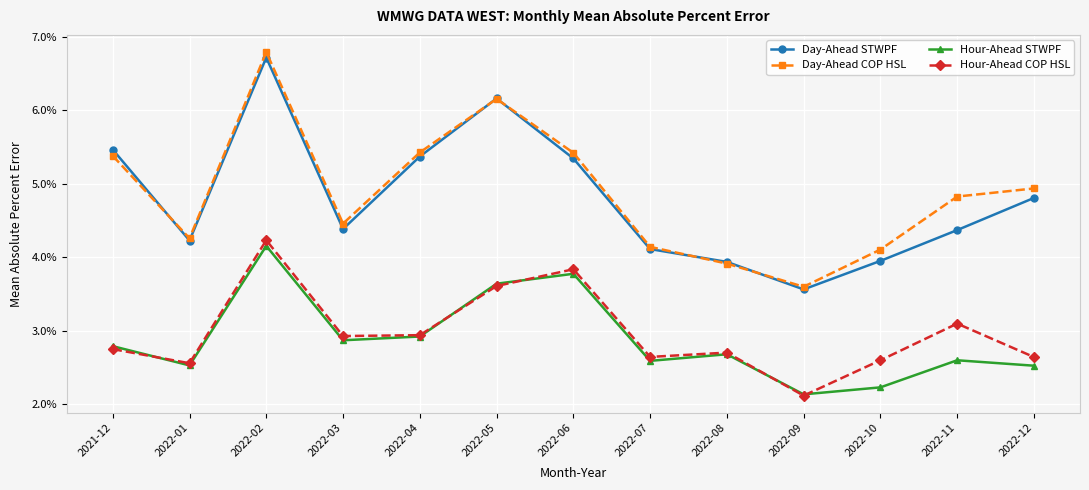

What are all the series names shown in the legend?

Day-Ahead STWPF, Day-Ahead COP HSL, Hour-Ahead STWPF, Hour-Ahead COP HSL